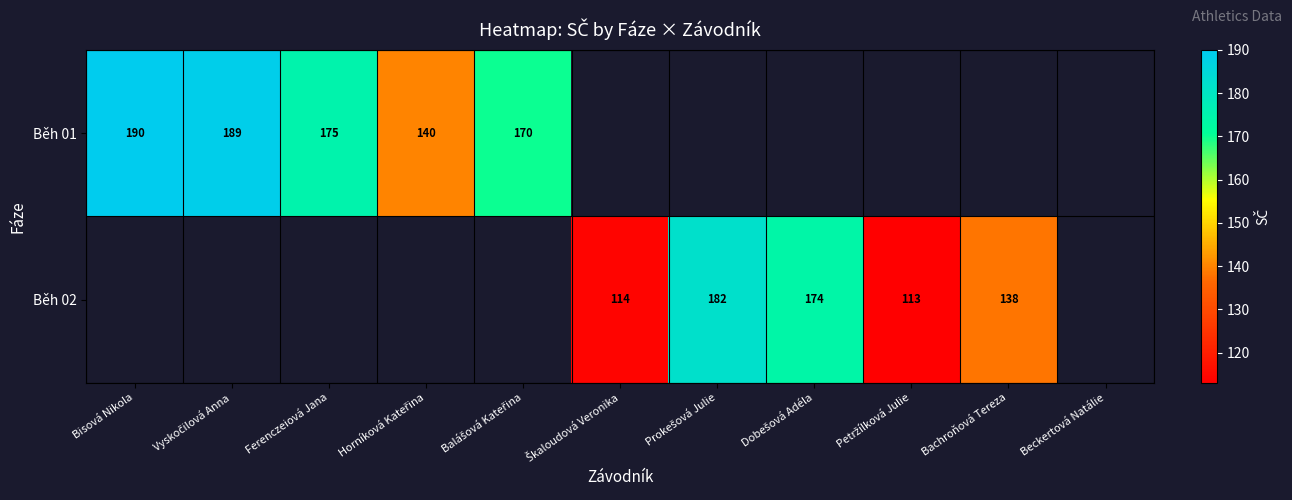

True or false: Běh 02 has a value of 226 at Bachroňová Tereza.

False